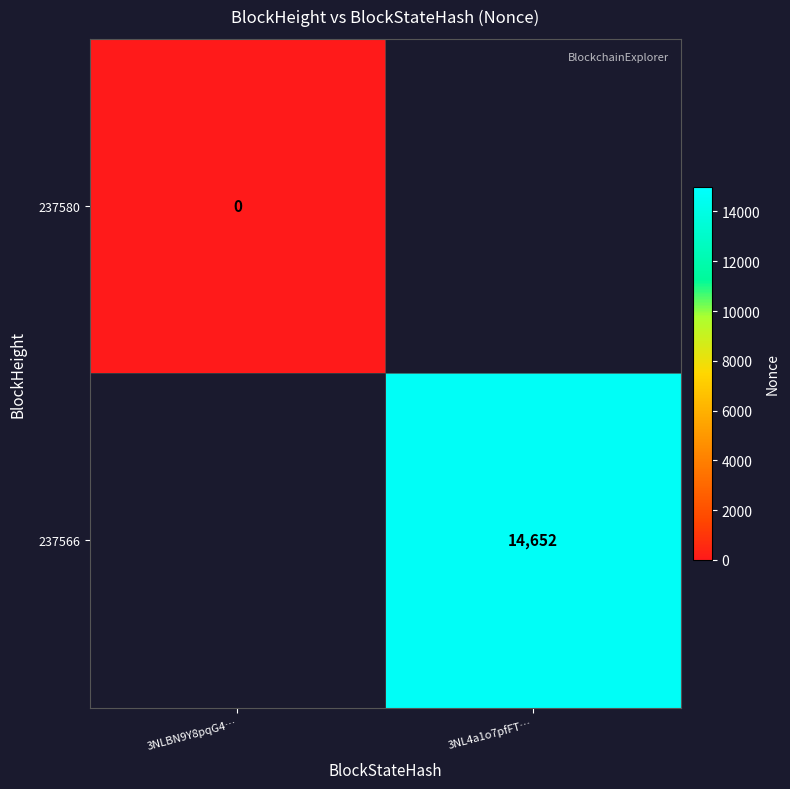

The 237566 series shows 14652 at 3NL4a1o7pfFT…. True or false?

True